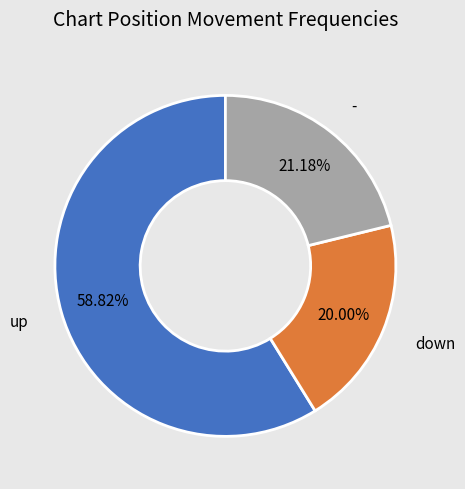

Is there any slice that represents more than half of the pie?

Yes